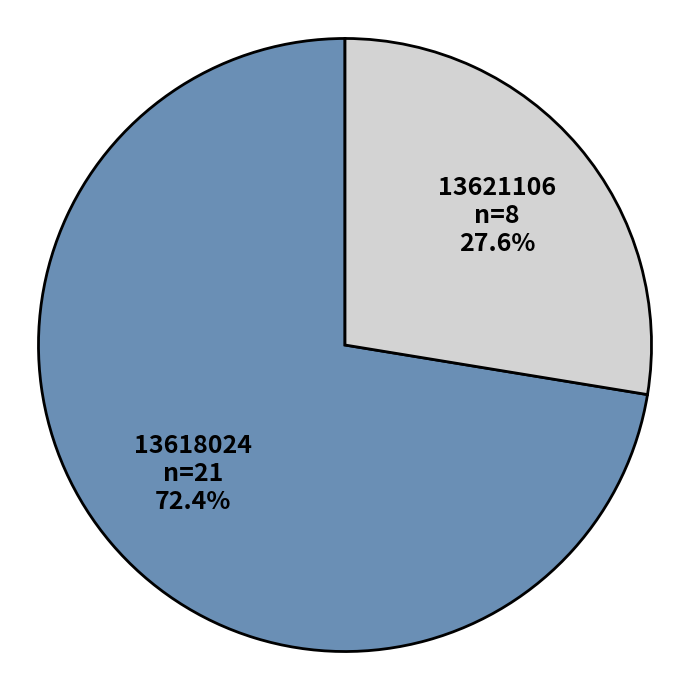

The 13618024 slice represents 84% of the pie. True or false?

False